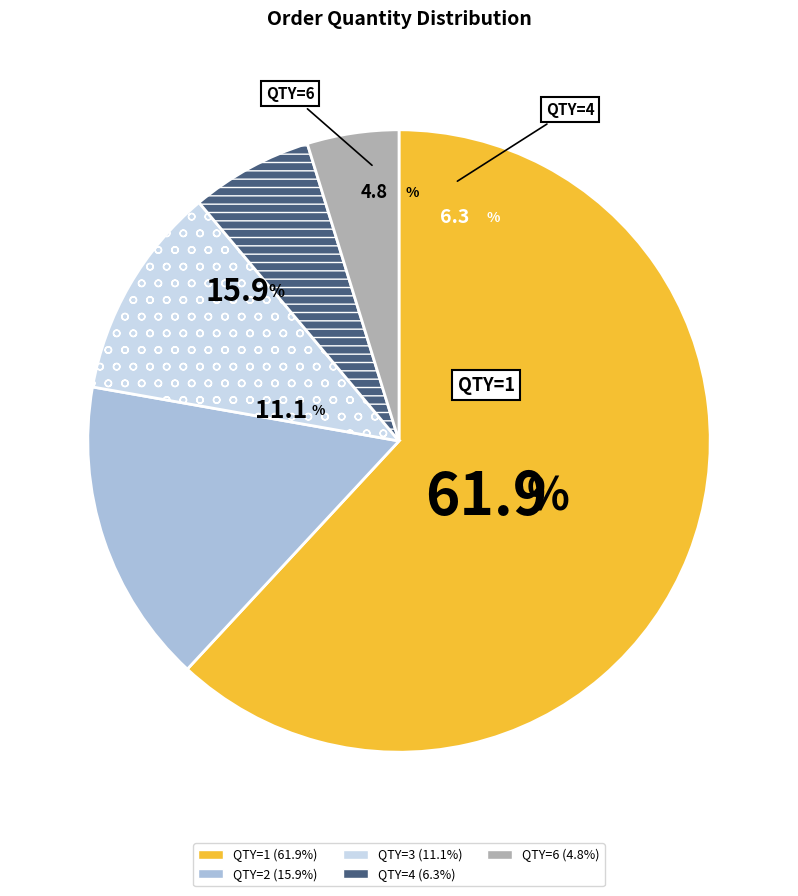

How many slices are in this pie chart?

5